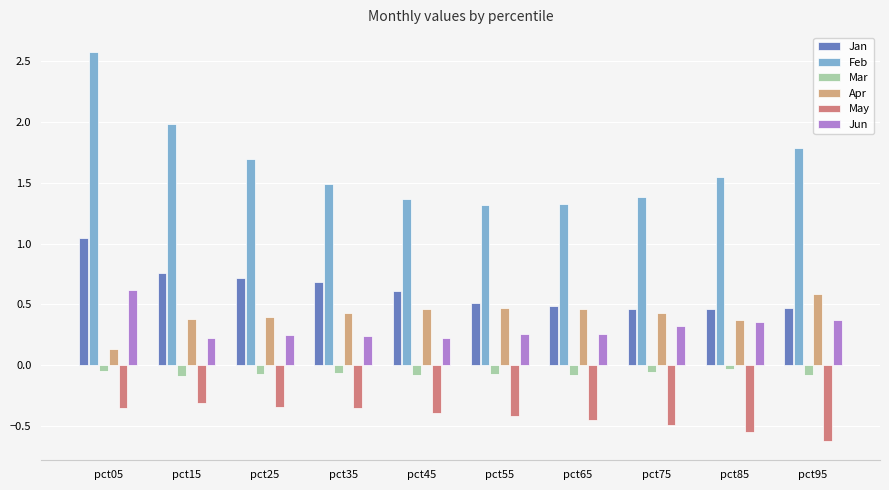

What is the total value across all series at pct75?

2.0